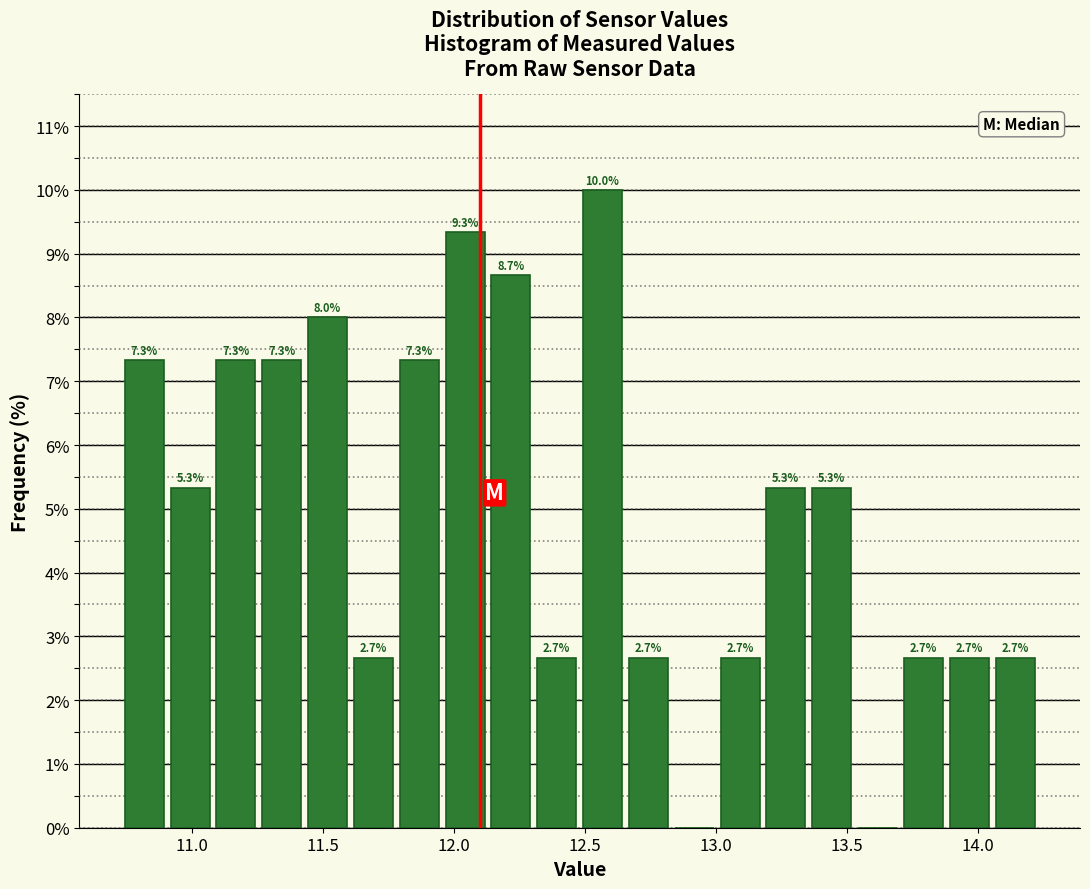

Around what value on the x-axis is the tallest bar? Give the approximate position of its centre, as read against the axis.

12.55